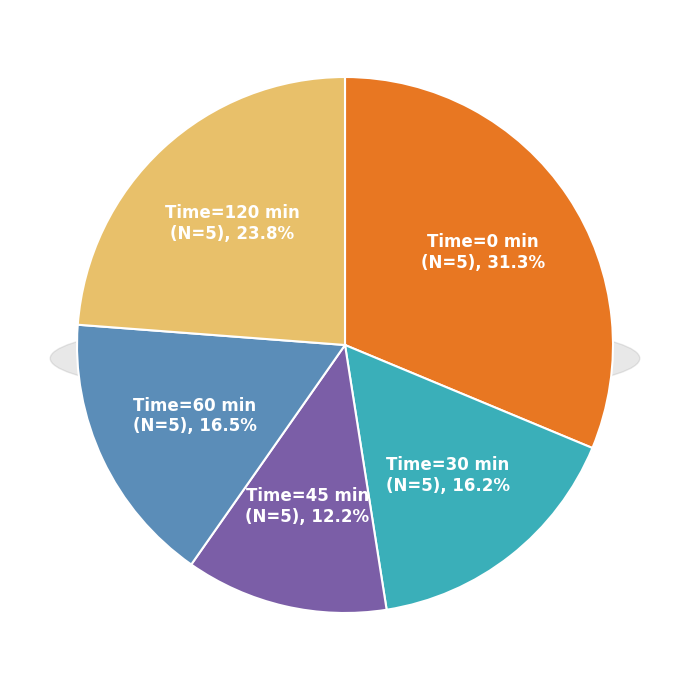

Is there a majority slice in this chart?

No